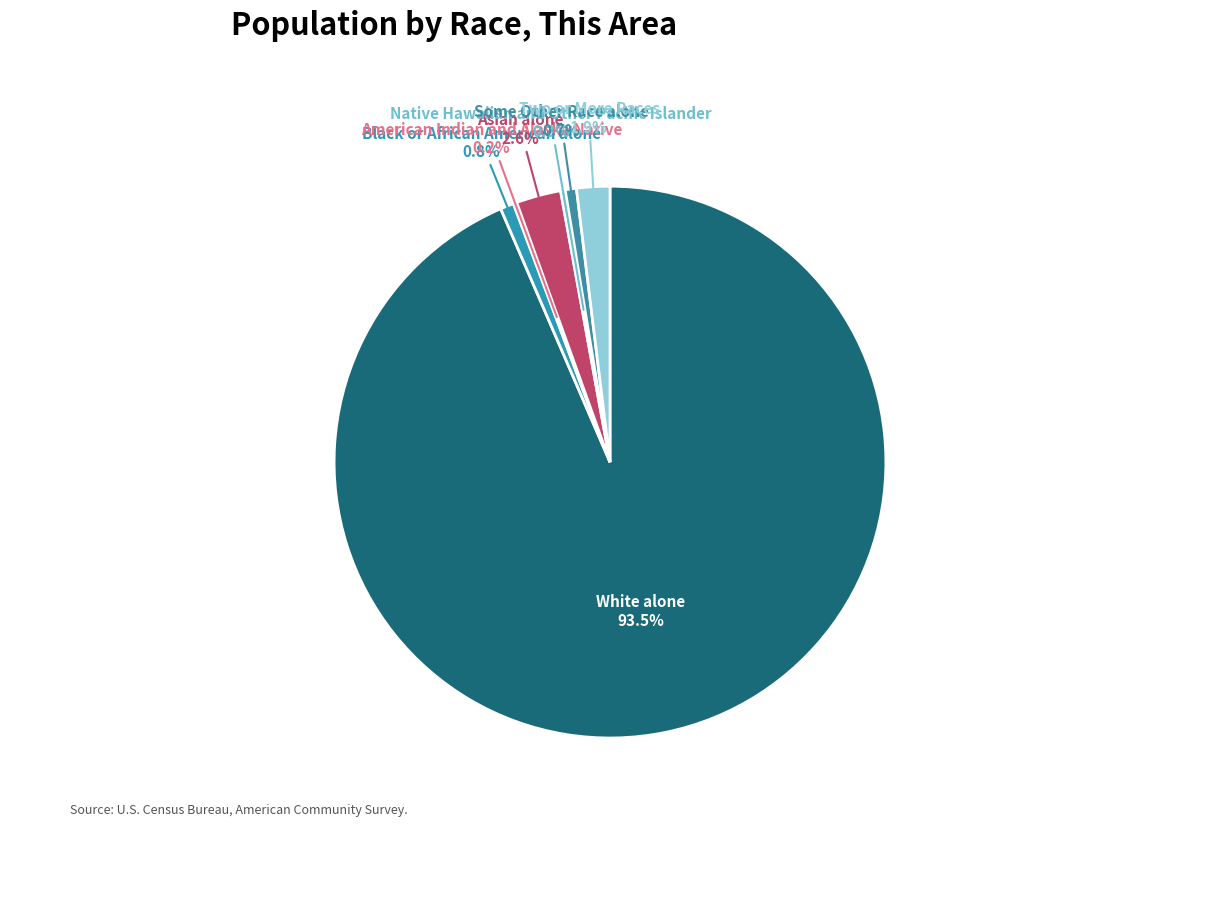

To the nearest percent, what is the average slice percentage?

14%